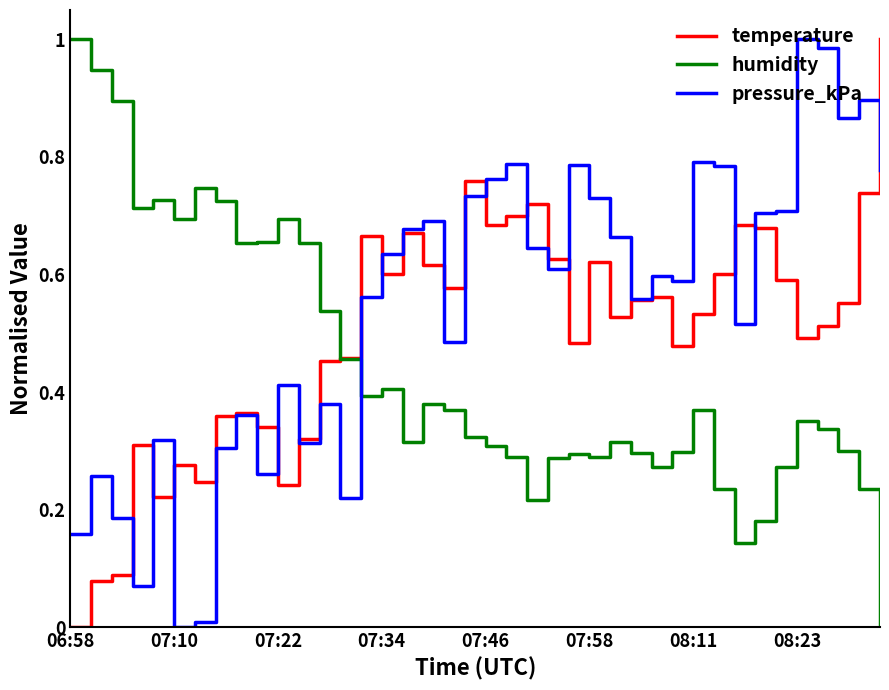

How many intersections are there between temperature and humidity?

1